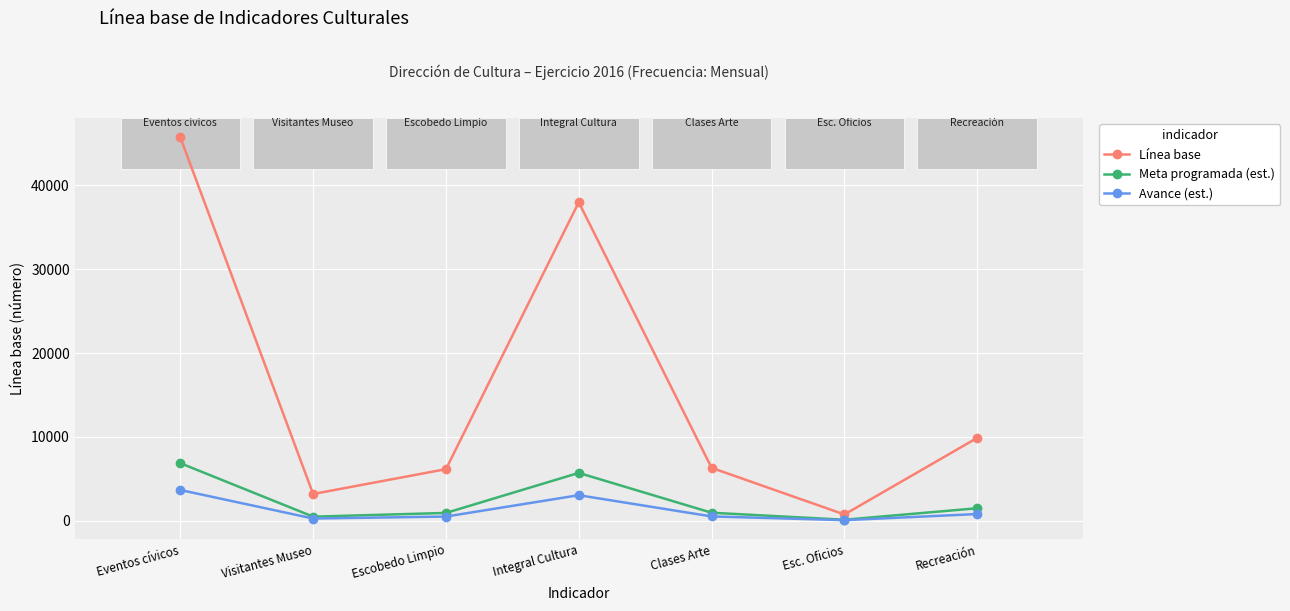

How many interior local peaks does the Avance (est.) series have?

1